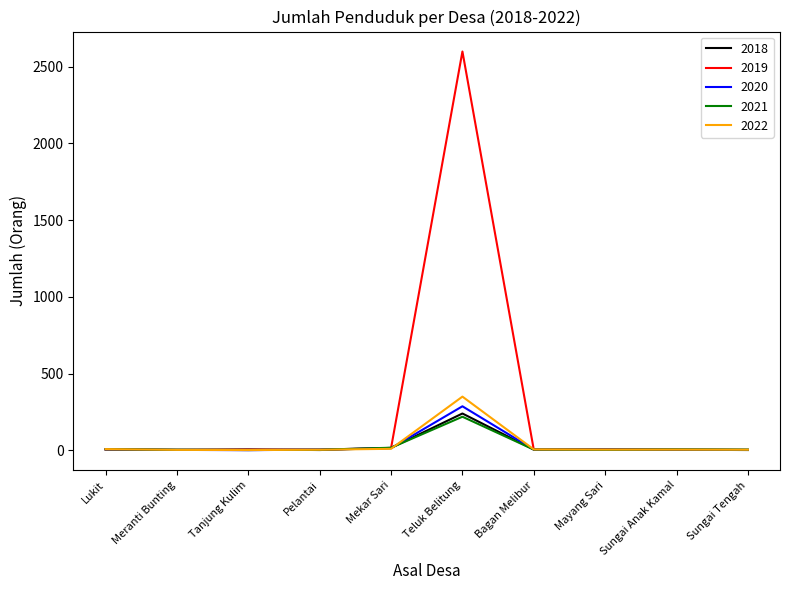

What is the total value across all series at Mayang Sari?

28